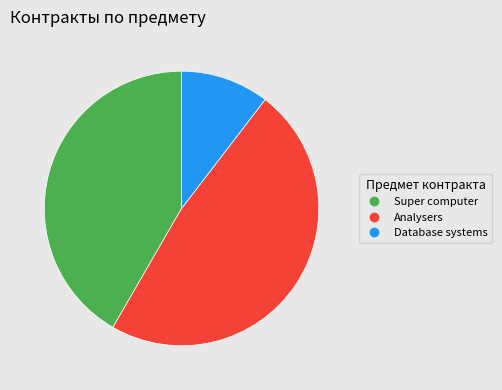

Is the sum of Super computer and Database systems greater than half?

Yes